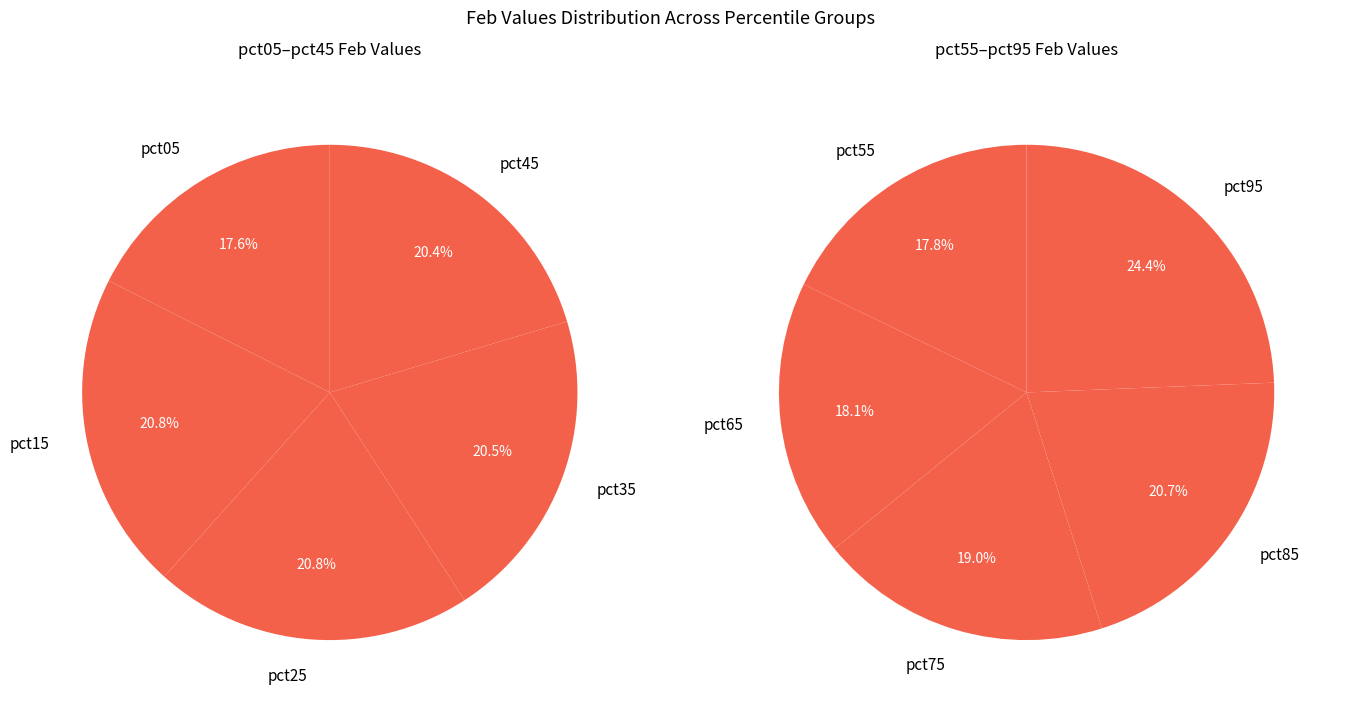

Count the number of slices in the pie.

10